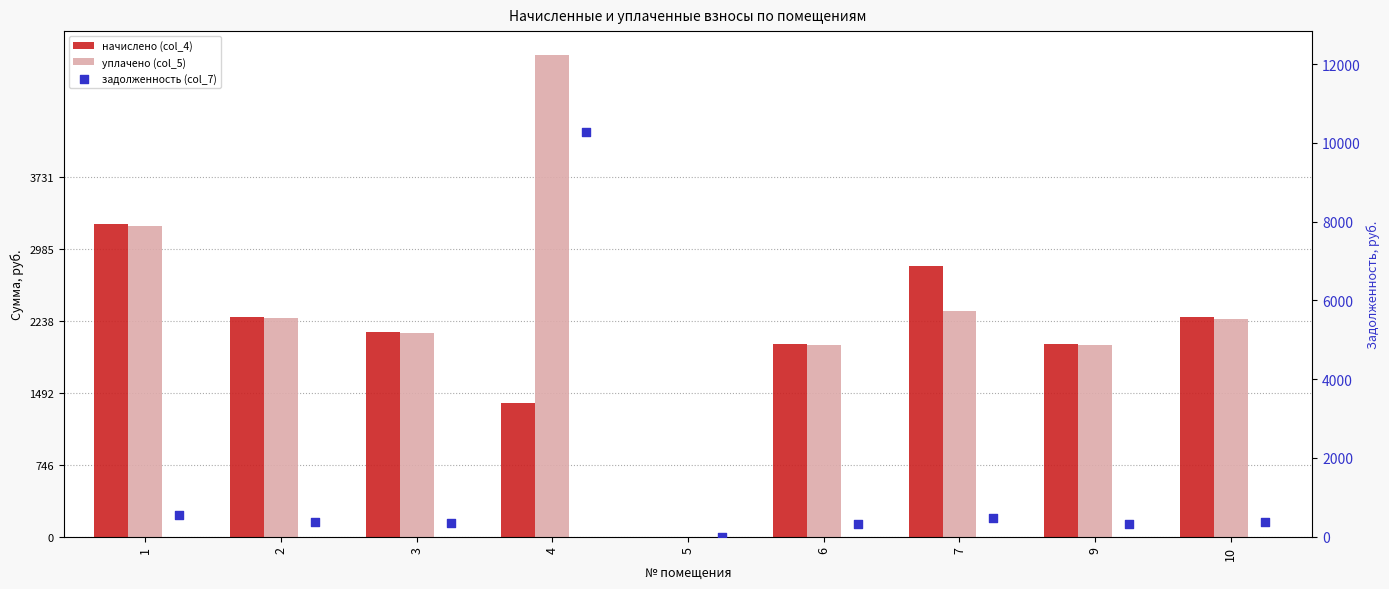

At which category is the sum across all series the highest?

4